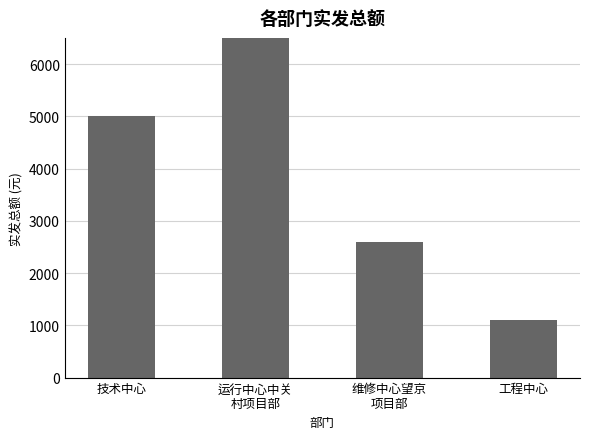

Rank the categories by value from highest to lowest.

运行中心中关
村项目部, 技术中心, 维修中心望京
项目部, 工程中心